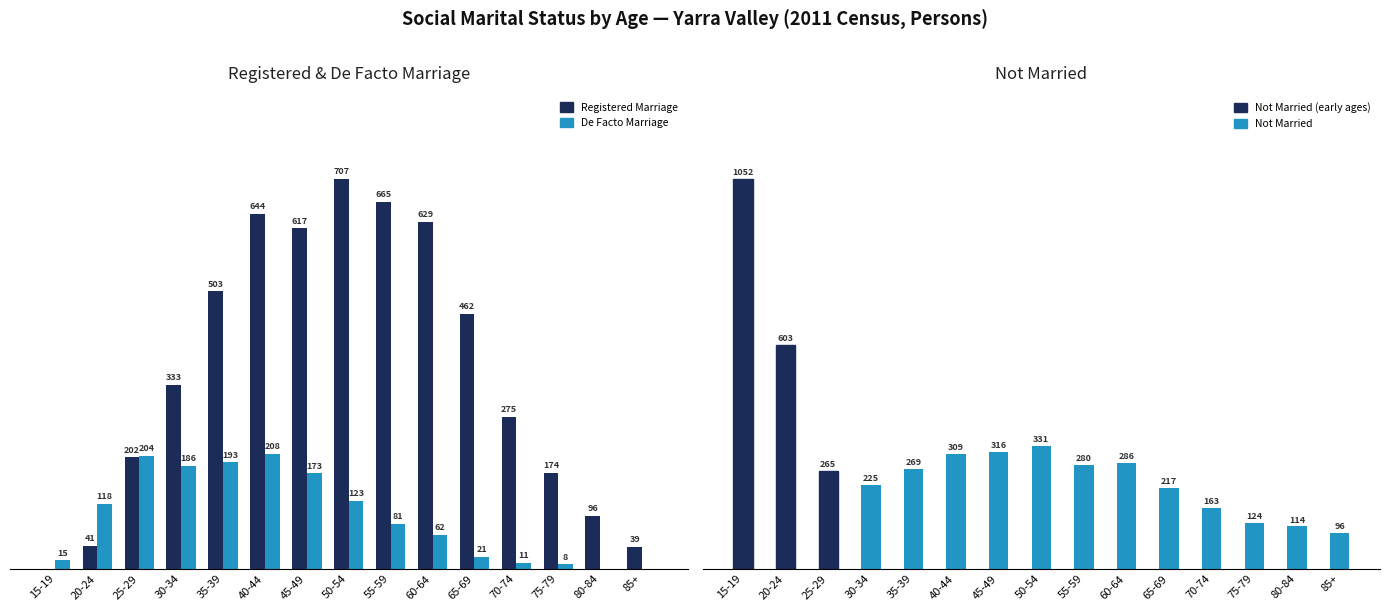

True or false: Registered Marriage has a value of 629 at 60-64.

True